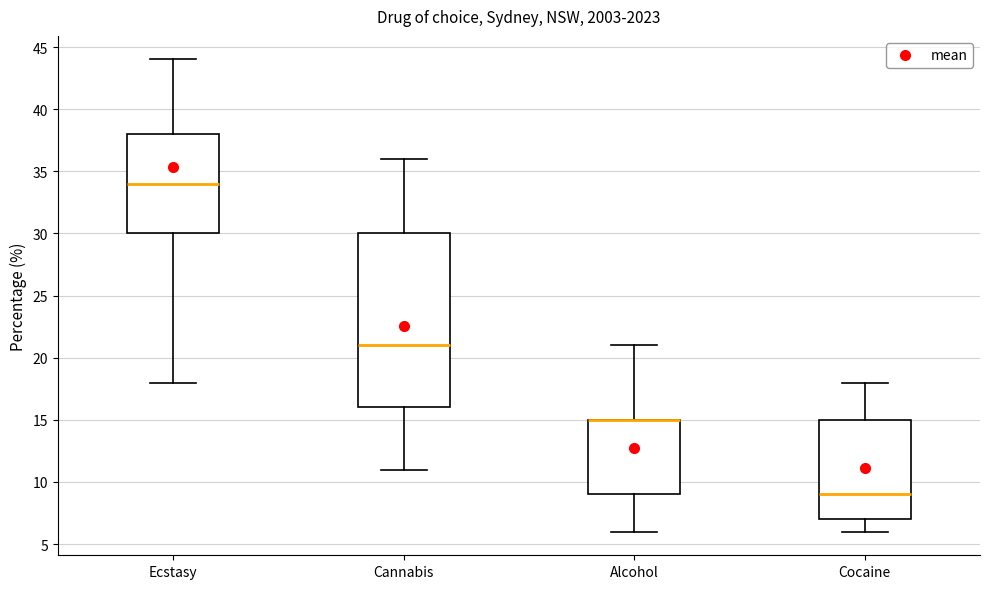

Where does the lower whisker of the box for Cannabis end on the y-axis? The values are not printed on the chart, so give them approximately, as read against the axis.

11